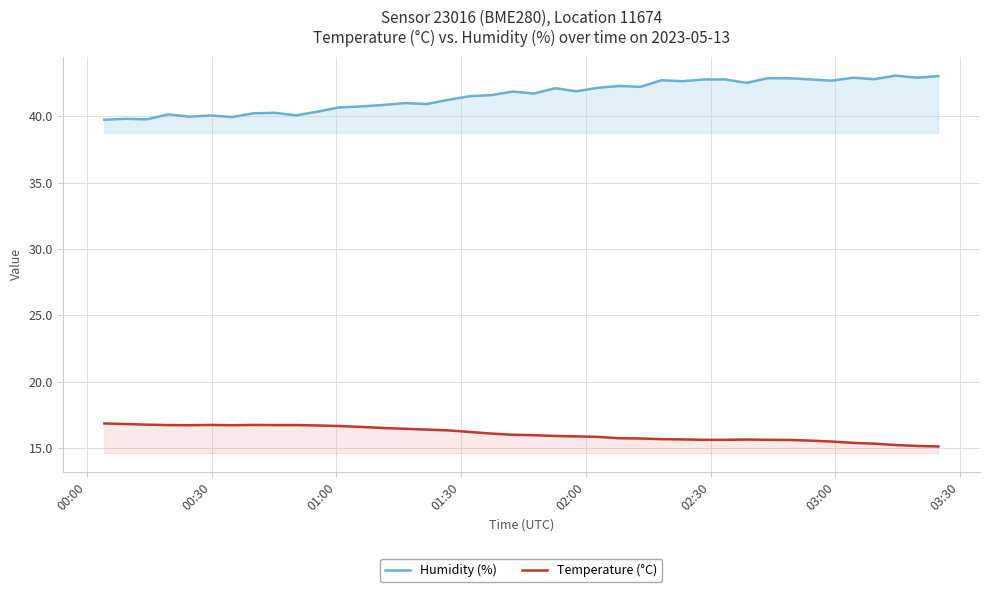

List the series in order of their peak value, highest first.

Humidity (%), Temperature (°C)